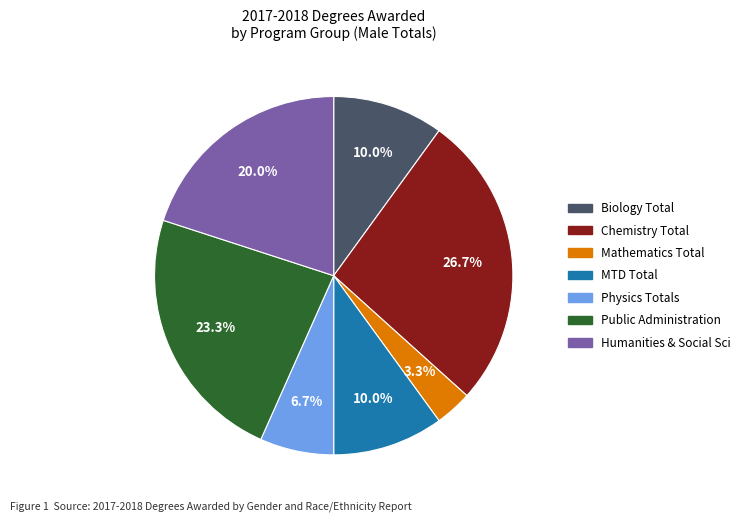

Is there a majority slice in this chart?

No